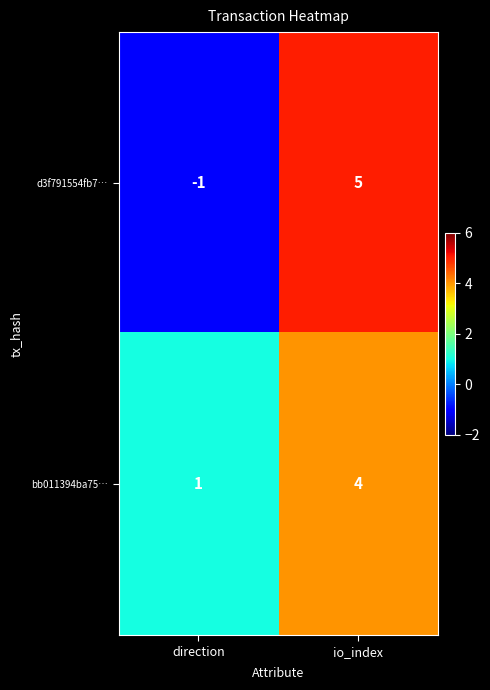

Which label corresponds to the smallest value in the chart?

direction